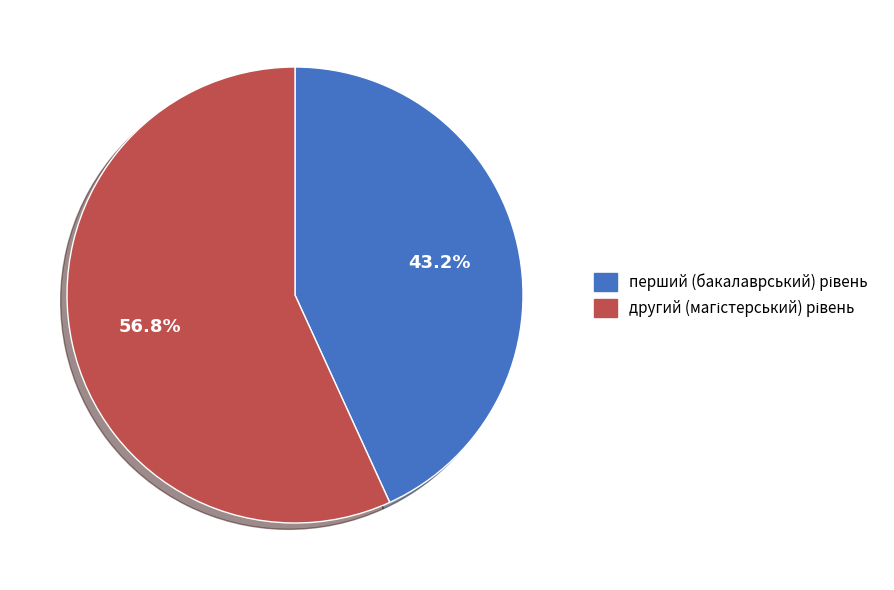

Does any single category account for the majority?

Yes